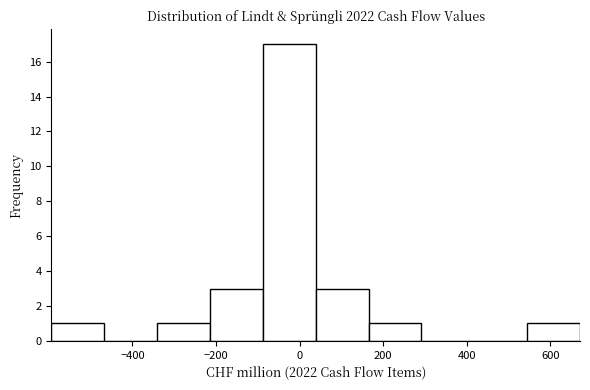

Reading left to right, transcribe this chart: for each bar, give the range it covers on the x-axis and its height. Neither the bar edges nor the heights are printed on the chart, so give them approximately, as read against the axes.

-600 to -460: 1
-460 to -340: 0
-340 to -220: 1
-220 to -80: 3
-80 to 40: 17
40 to 160: 3
160 to 300: 1
300 to 420: 0
420 to 540: 0
540 to 680: 1